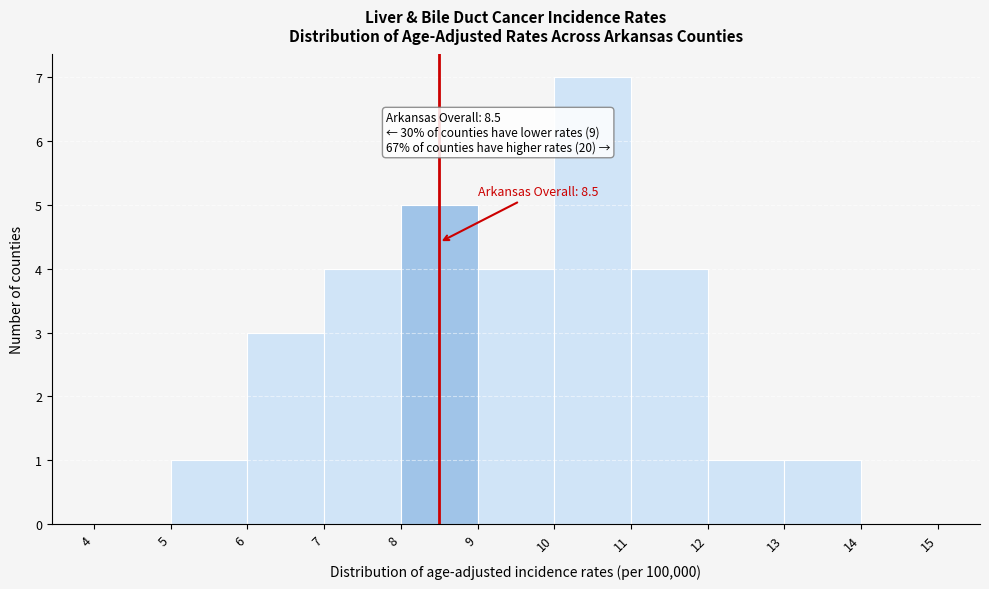

Which range on the x-axis has the tallest bar?

10 to 11